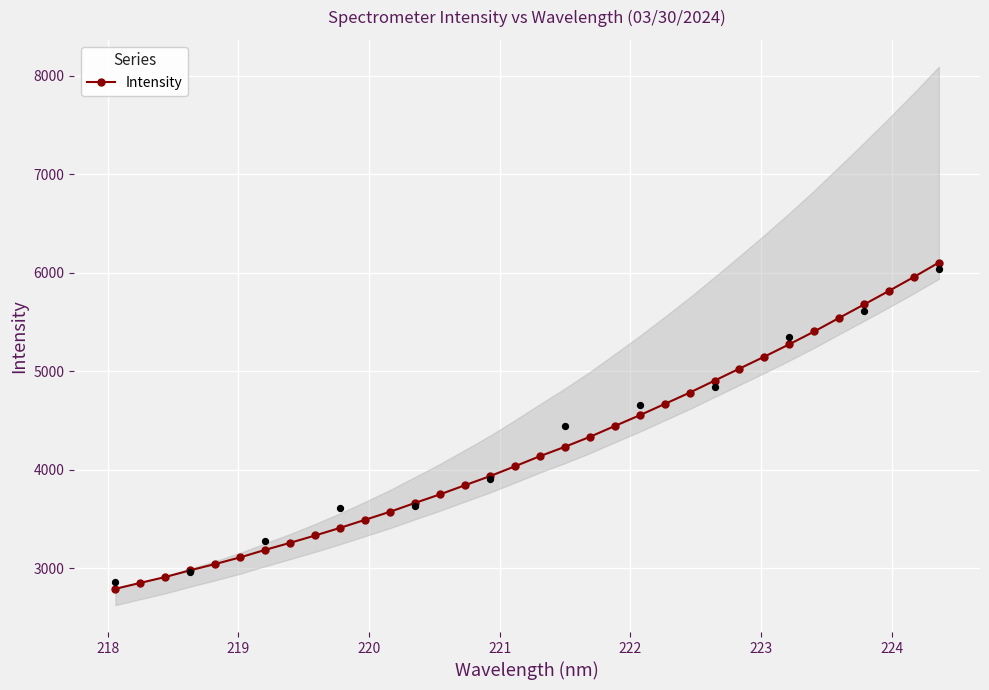

What is the highest value of the Intensity series?

6103.2